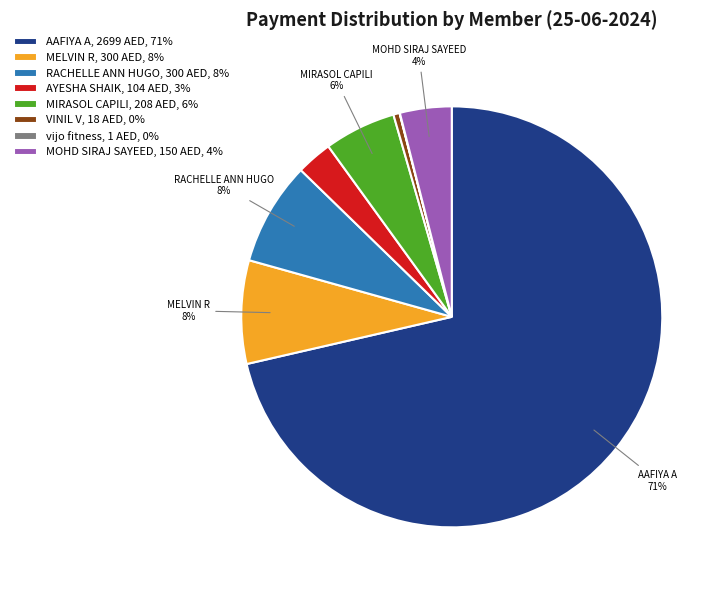

True or false: MOHD SIRAJ SAYEED accounts for 4% of the total.

True